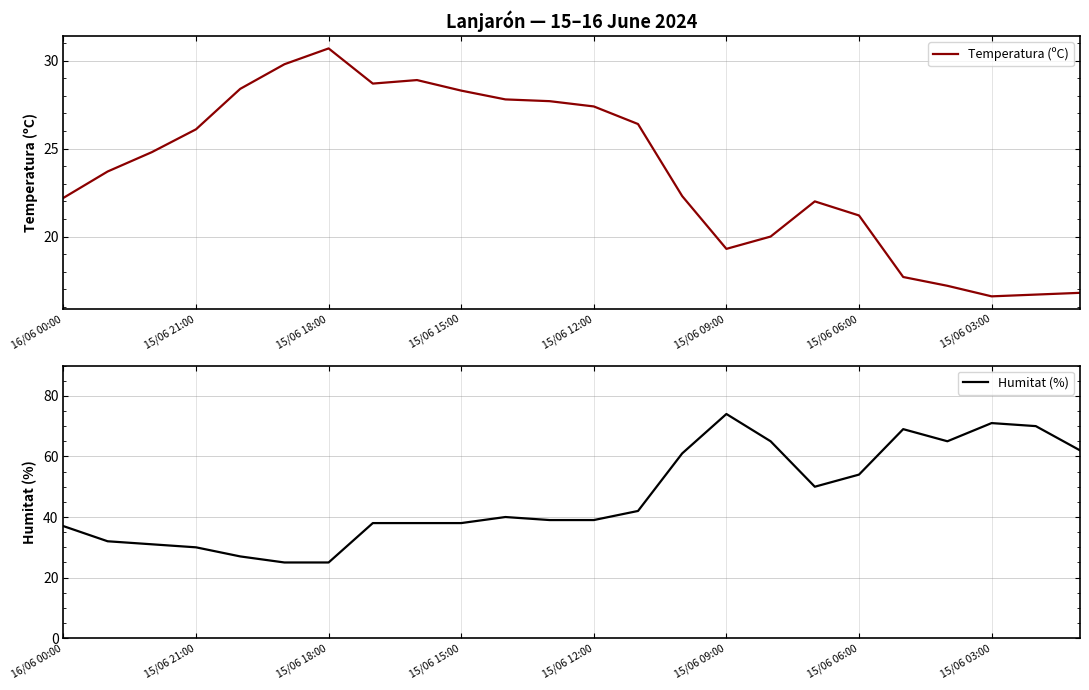

What is the sum of all Humitat (%) values?

1122